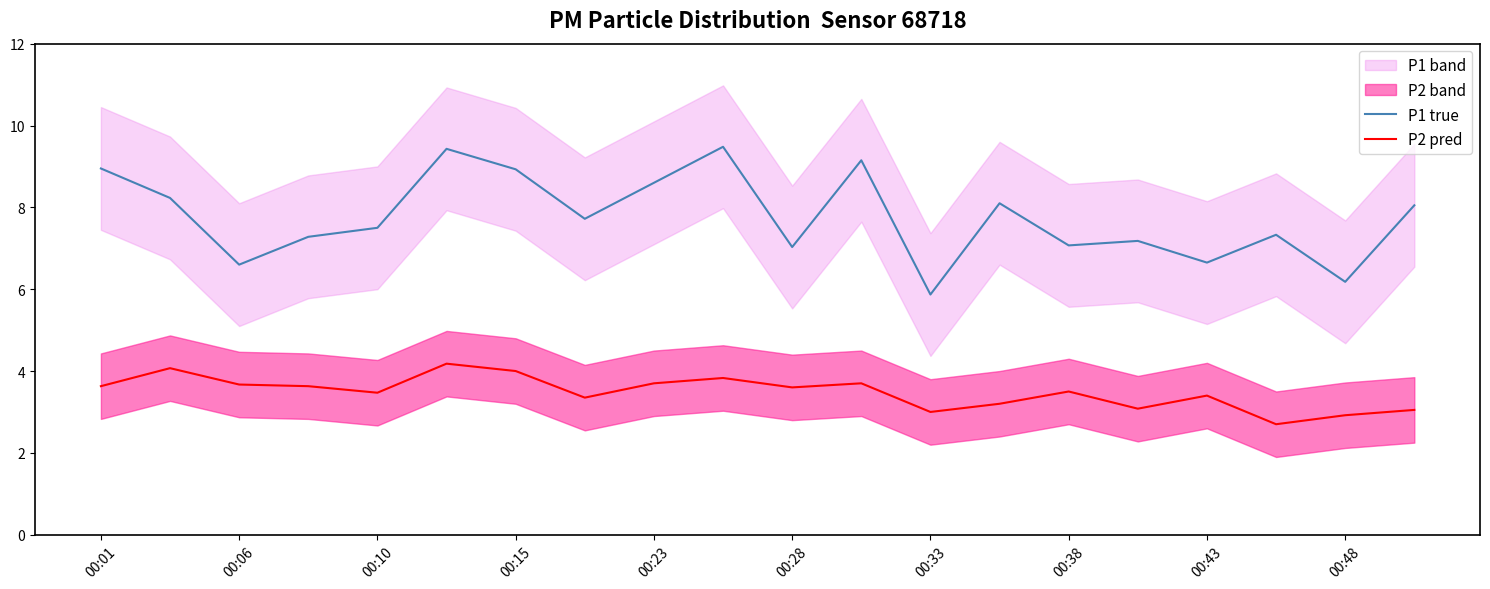

True or false: P2 pred and P1 true cross at least once.

False